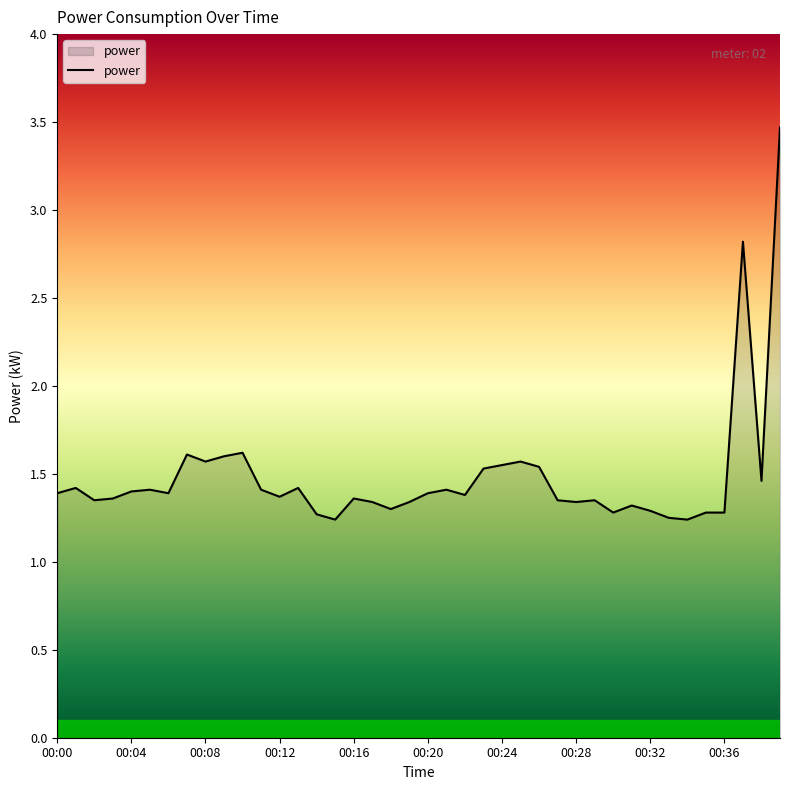

What is the maximum value shown in the chart?

3.5